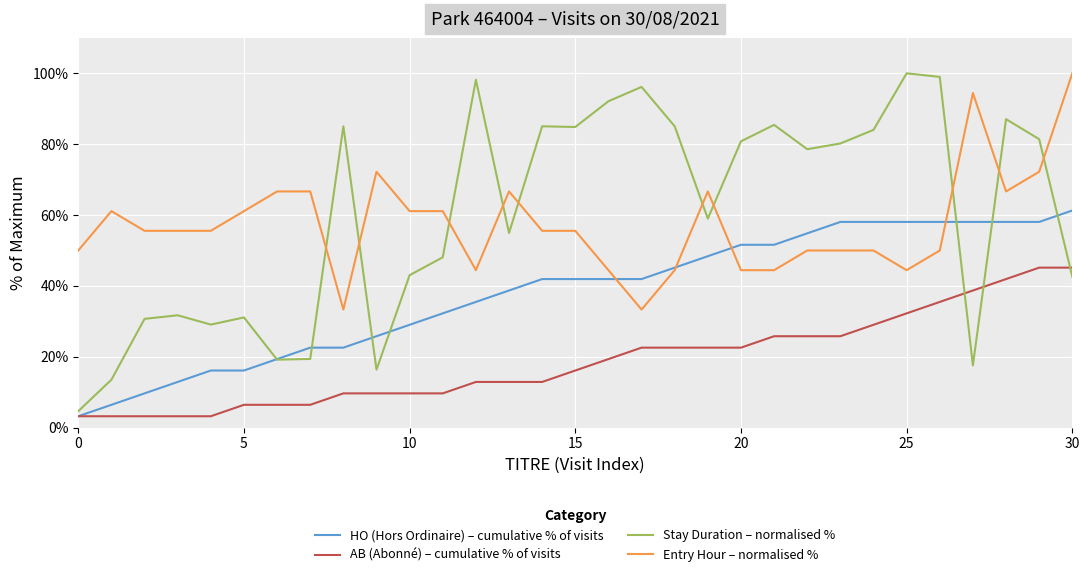

True or false: AB (Abonné) – cumulative % of visits and Entry Hour – normalised % cross at least once.

False